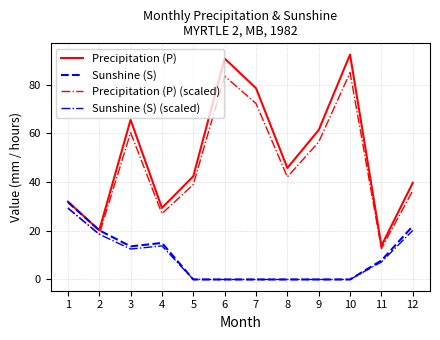

At which category does Precipitation (P) reach its first local peak?

3